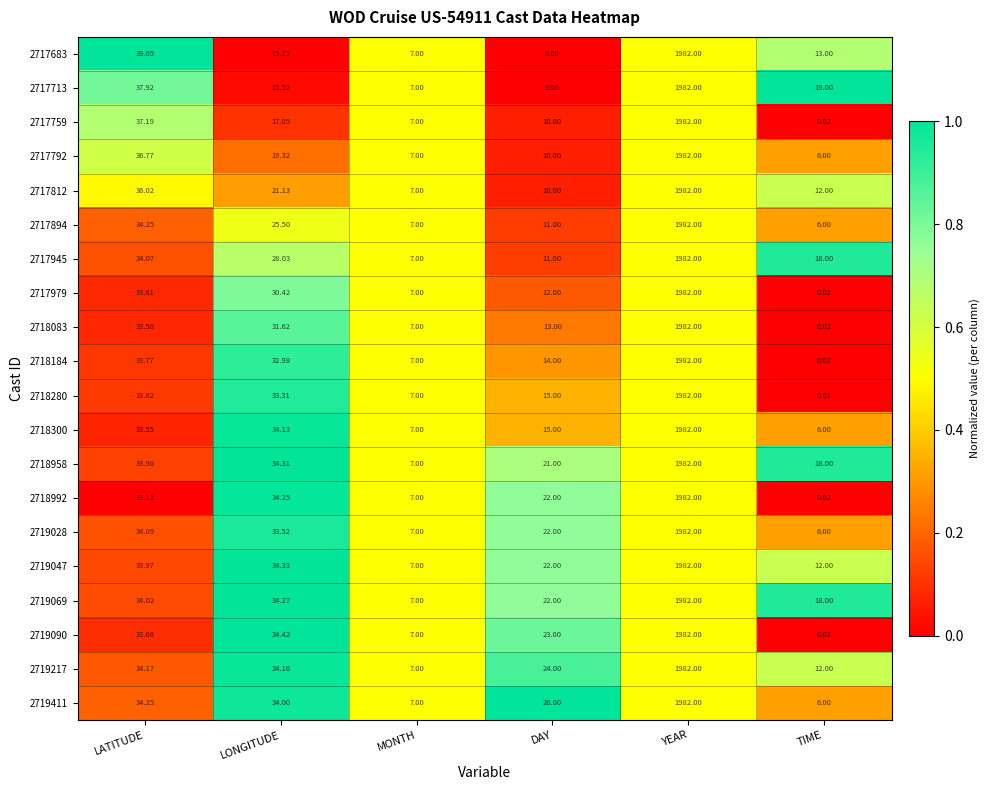

At which label does 2717792 reach its minimum?

TIME